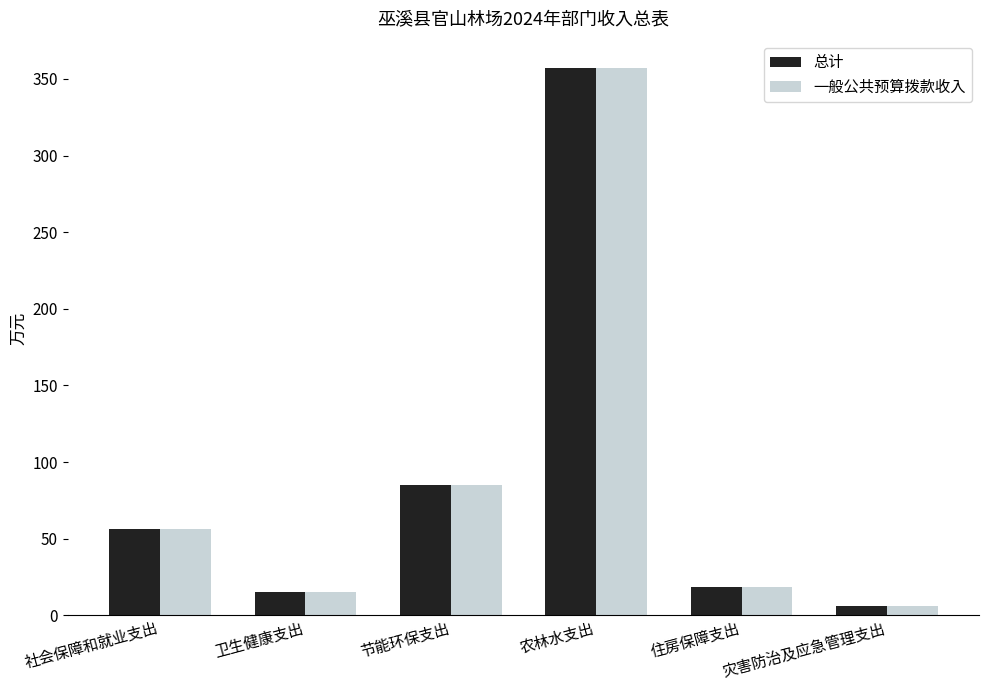

Is it true that 总计 equals 215.3 at 农林水支出?

False